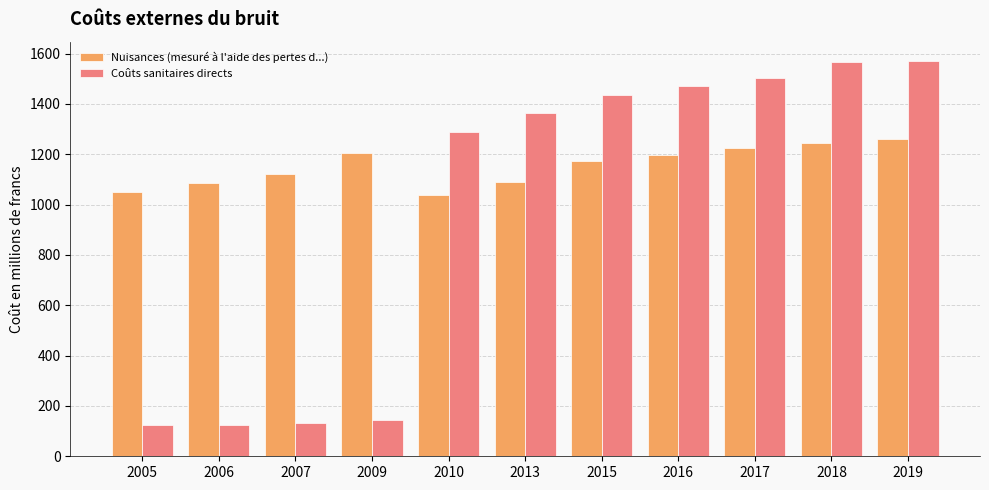

Which series has the largest total across all categories?

Nuisances (mesuré à l'aide des pertes d...)